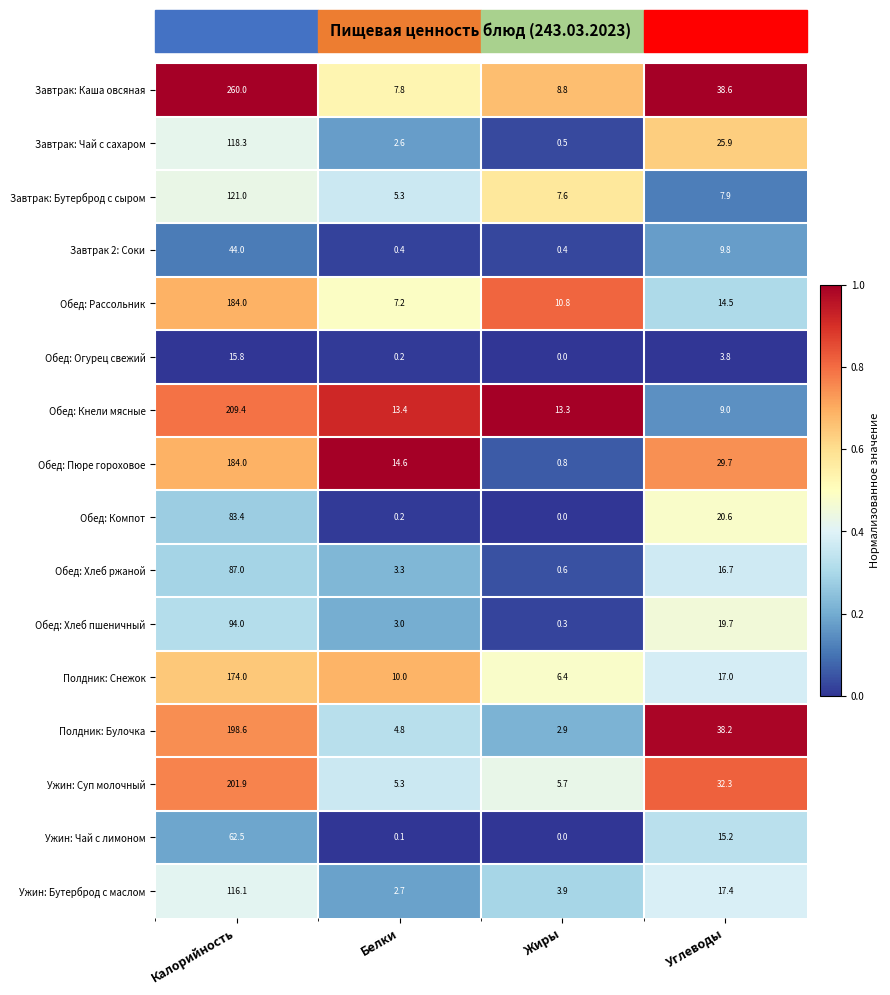

How many distinct data groups are displayed?

16